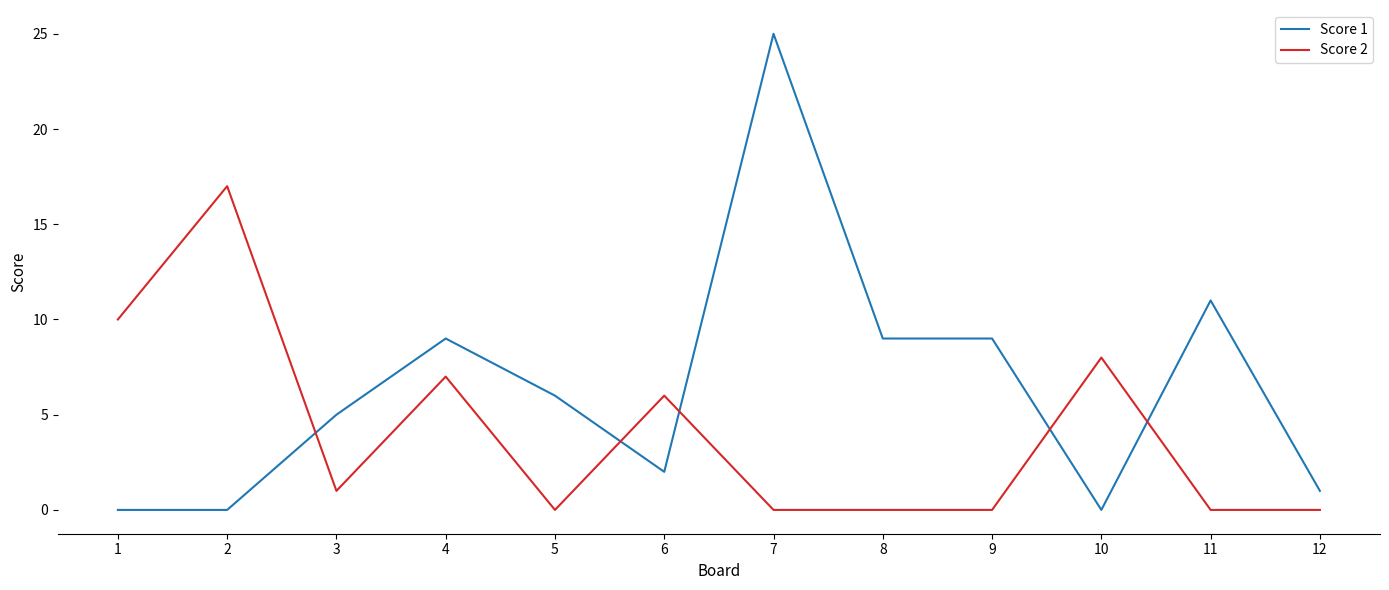

Which series has the largest range (max minus min)?

Score 1